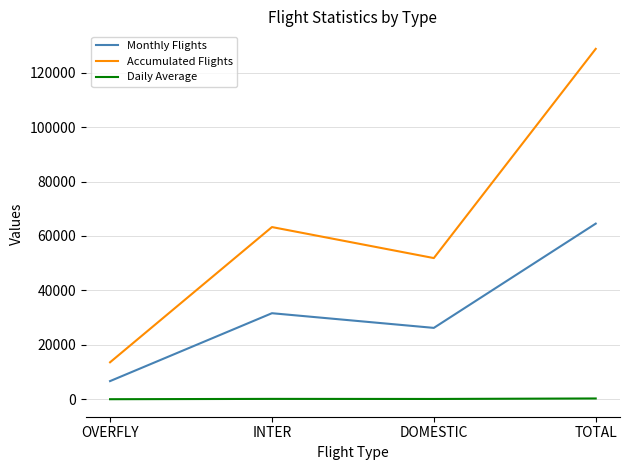

Which label corresponds to the largest value in the chart?

TOTAL